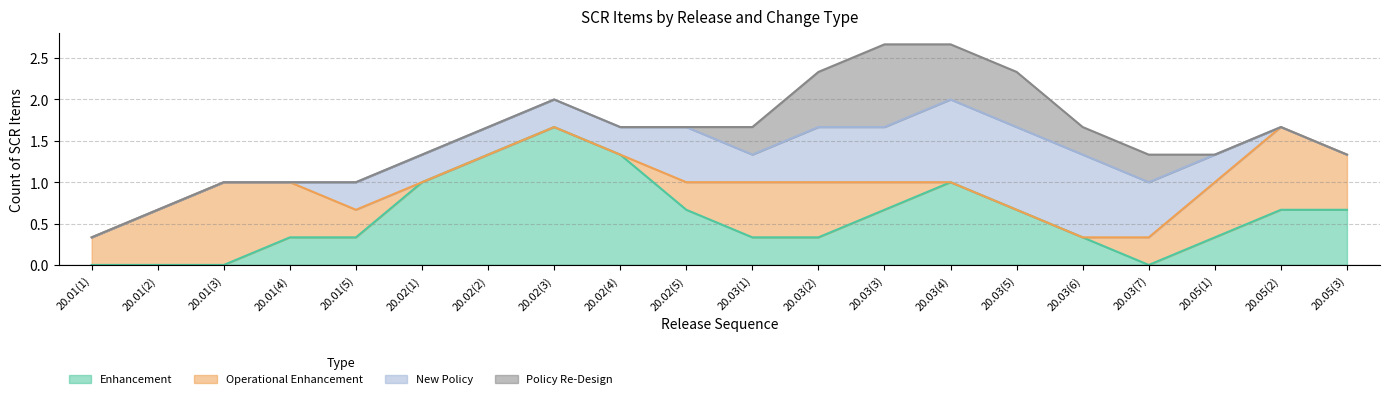

True or false: Enhancement and New Policy cross at least once.

True